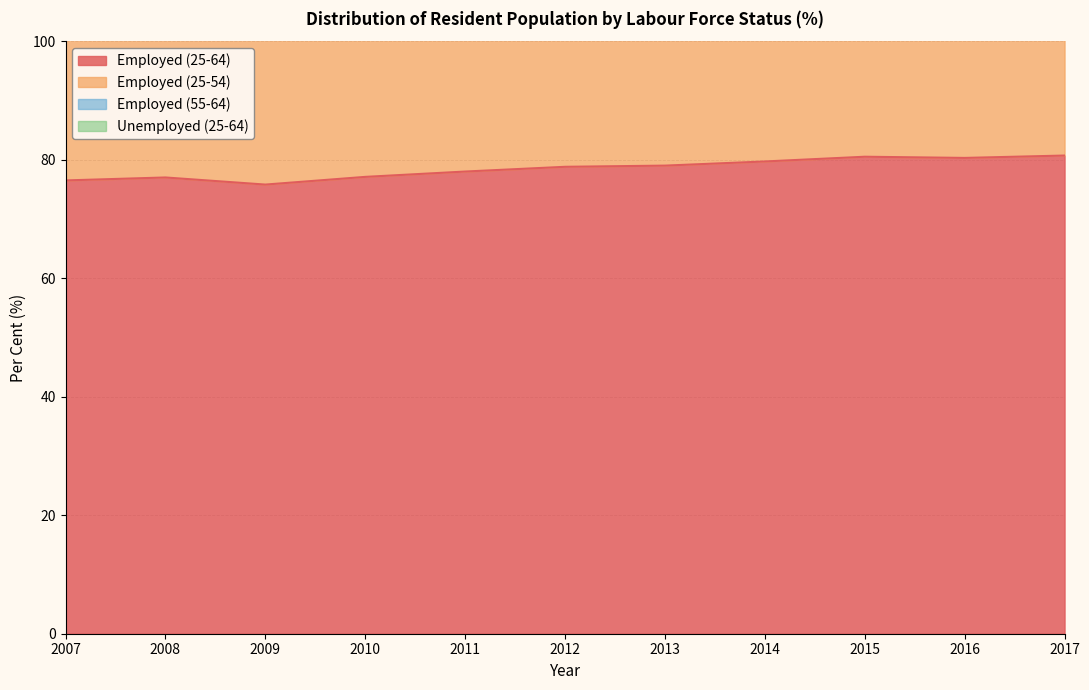

Count the number of categories in the chart.

11